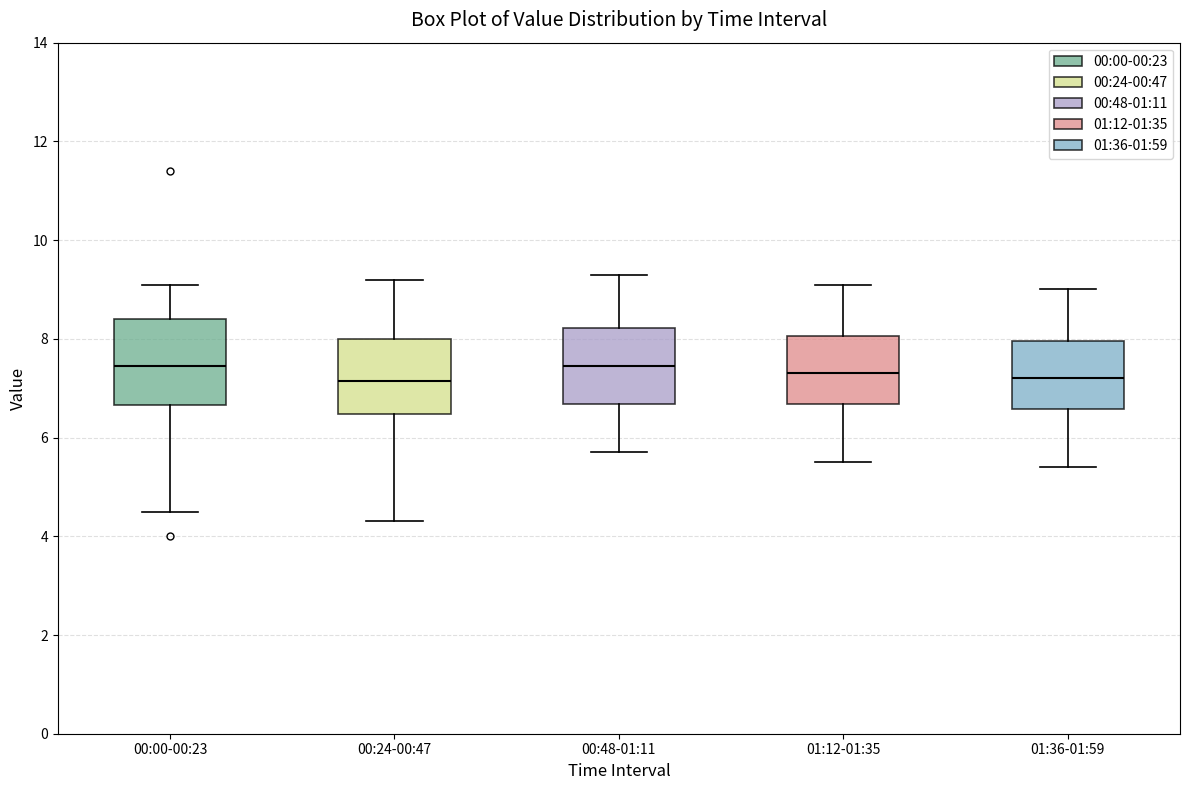

Reading left to right, transcribe this box plot: for each box, give where its median line is, the range the box spans, and where its two whiskers end, as read against the y-axis. The values are not printed on the chart, so give them approximately, as read against the axis.

00:00-00:23: median 7.4, box 6.6 to 8.4, whiskers 4.6 to 9.2
00:24-00:47: median 7.2, box 6.4 to 8.0, whiskers 4.4 to 9.2
00:48-01:11: median 7.4, box 6.6 to 8.2, whiskers 5.8 to 9.4
01:12-01:35: median 7.4, box 6.6 to 8.0, whiskers 5.6 to 9.2
01:36-01:59: median 7.2, box 6.6 to 8.0, whiskers 5.4 to 9.0